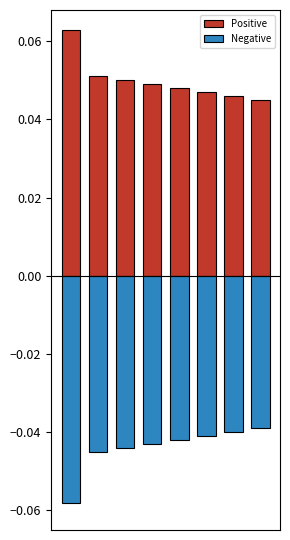

How many bars are there in total?

16